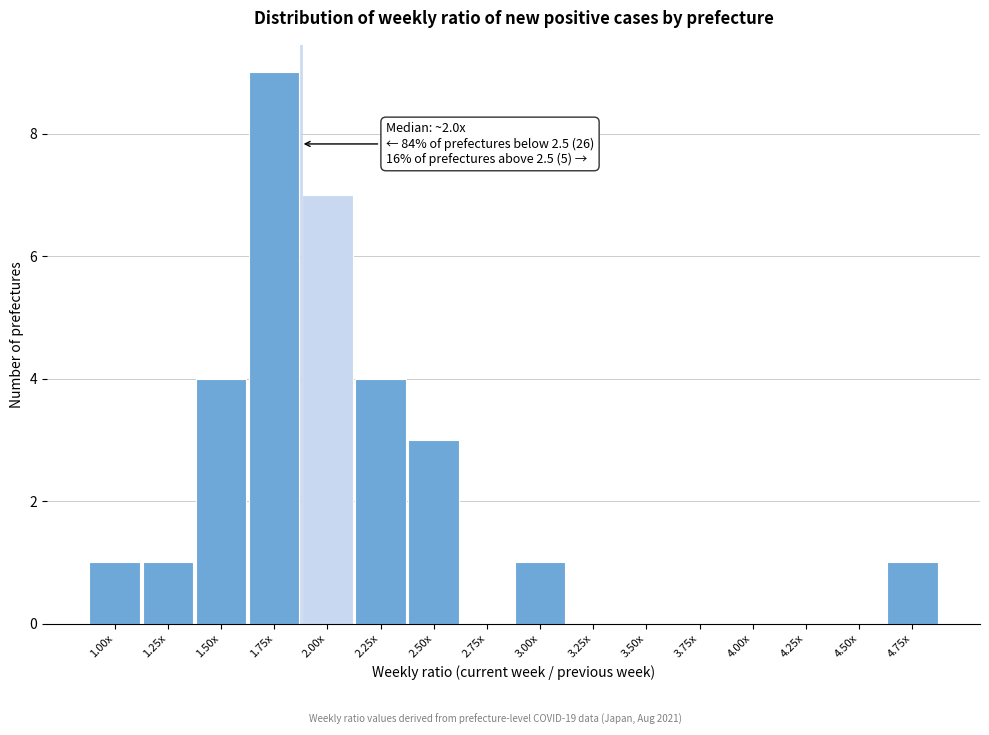

Reading right to left, extract all data points from this chart.

4.75x=1	4.50x=0	4.25x=0	4.00x=0	3.75x=0	3.50x=0	3.25x=0	3.00x=1	2.75x=0	2.50x=3	2.25x=4	2.00x=7	1.75x=9	1.50x=4	1.25x=1	1.00x=1